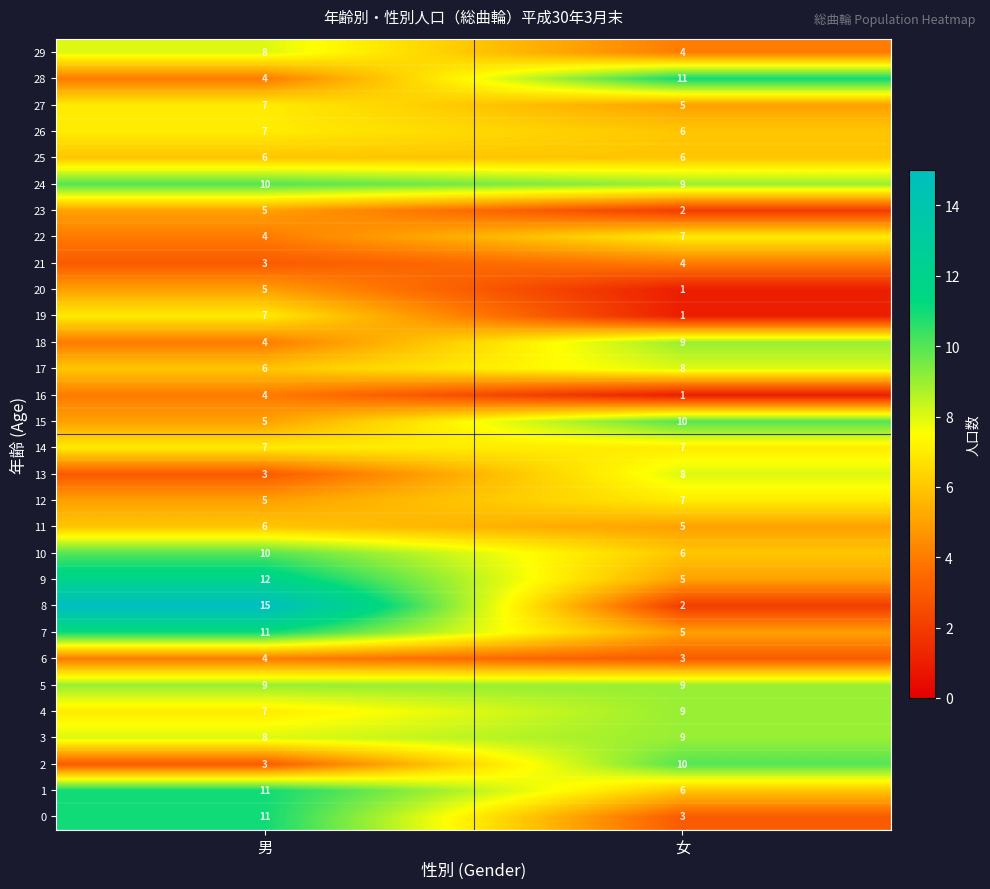

Rank the categories by 20 value from highest to lowest.

男, 女